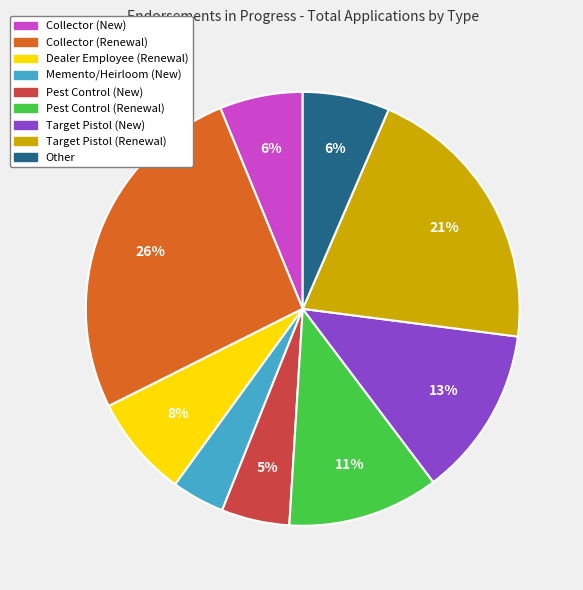

Does any single category account for the majority?

No